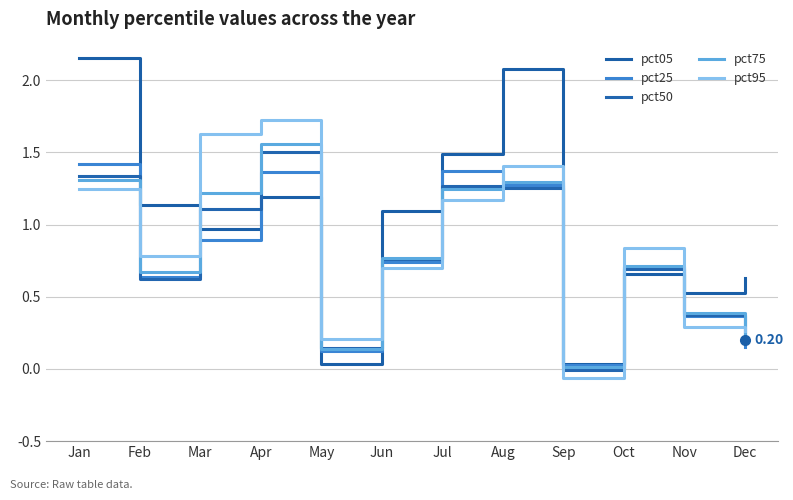

The value of pct95 at Dec is 0.3. True or false?

True